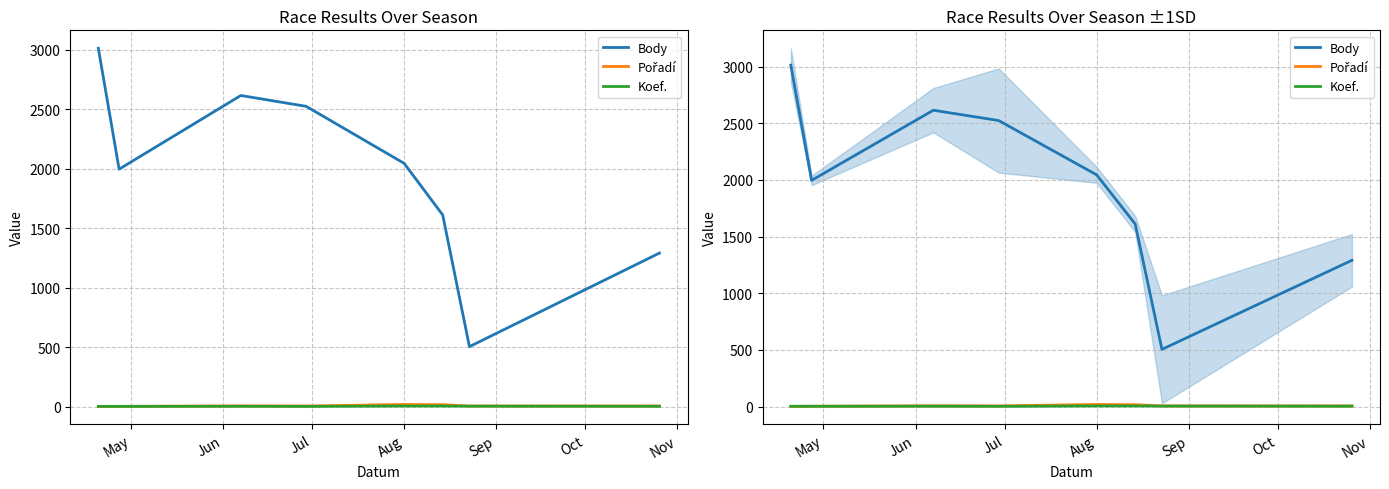

Where does the Body series first go above 2045?

May